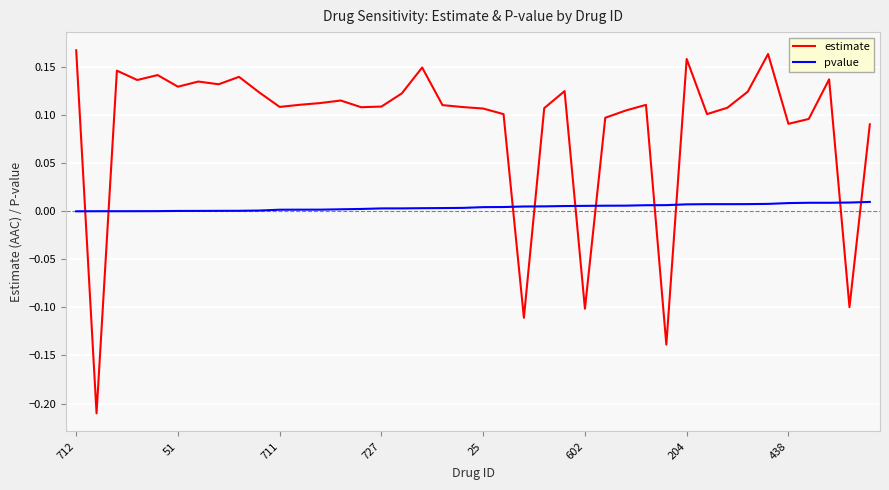

True or false: pvalue and estimate intersect in this chart.

True